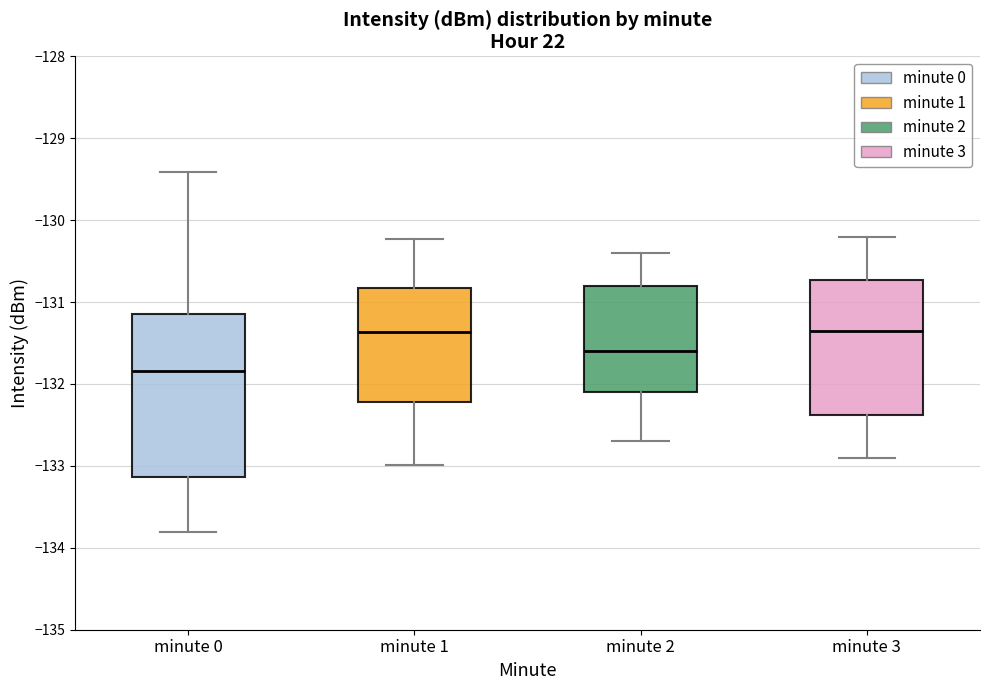

Reading left to right, read every box against the y-axis: the position of its median line, the range the box covers, and the ends of its whiskers. The values are not printed on the chart, so give them approximately, as read against the axis.

minute 0: median -131.8, box -133.1 to -131.1, whiskers -133.8 to -129.4
minute 1: median -131.4, box -132.2 to -130.8, whiskers -133.0 to -130.2
minute 2: median -131.6, box -132.1 to -130.8, whiskers -132.7 to -130.4
minute 3: median -131.3, box -132.4 to -130.7, whiskers -132.9 to -130.2